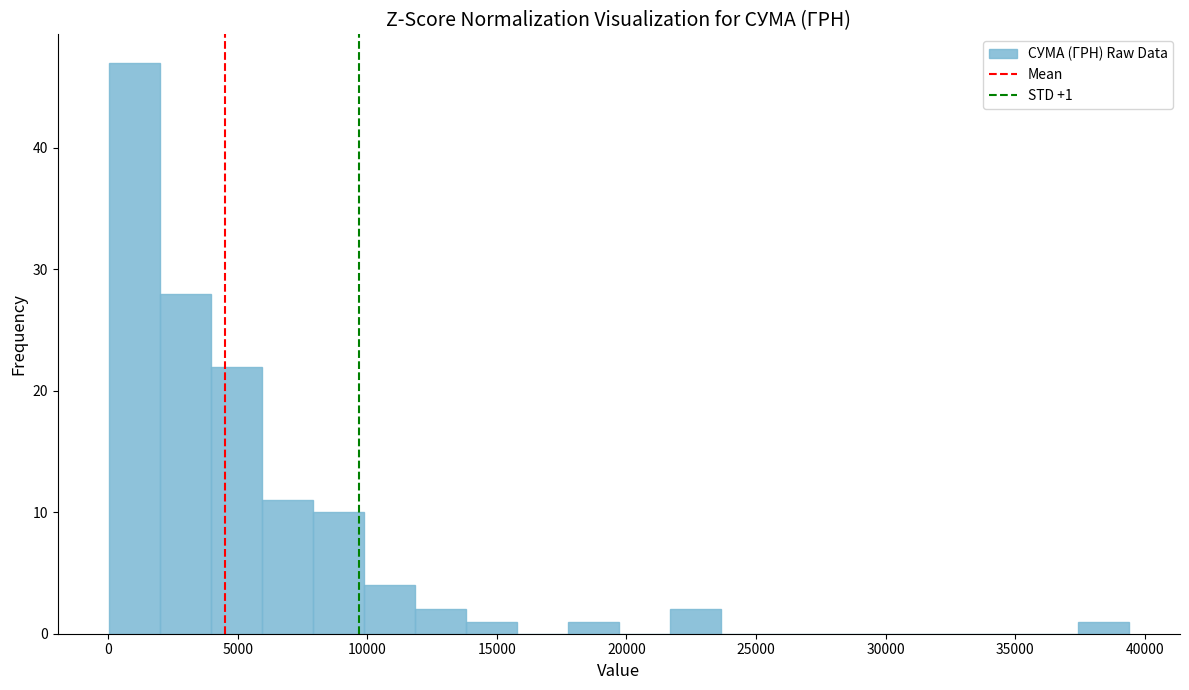

Read against the x-axis, roughly where is the centre of the tallest bar?

1000